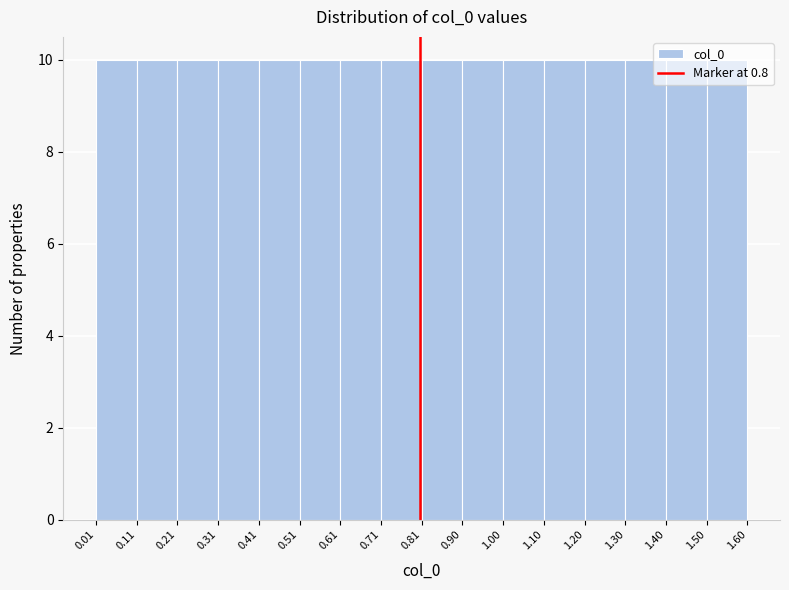

How tall is the bar that spans 1.50 to 1.60 on the x-axis? The values are not printed on the chart, so give them approximately, as read against the axis.

10